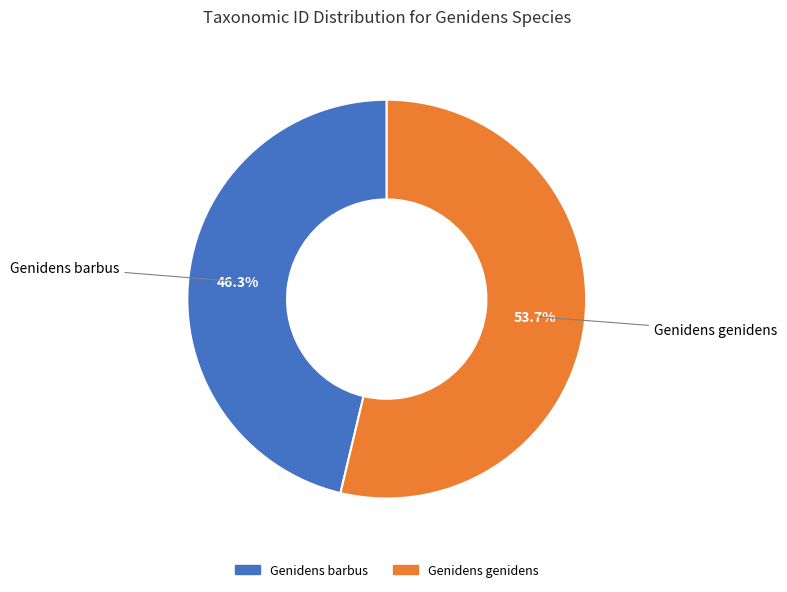

To the nearest percent, what is the combined percentage of Genidens barbus and Genidens genidens?

100%